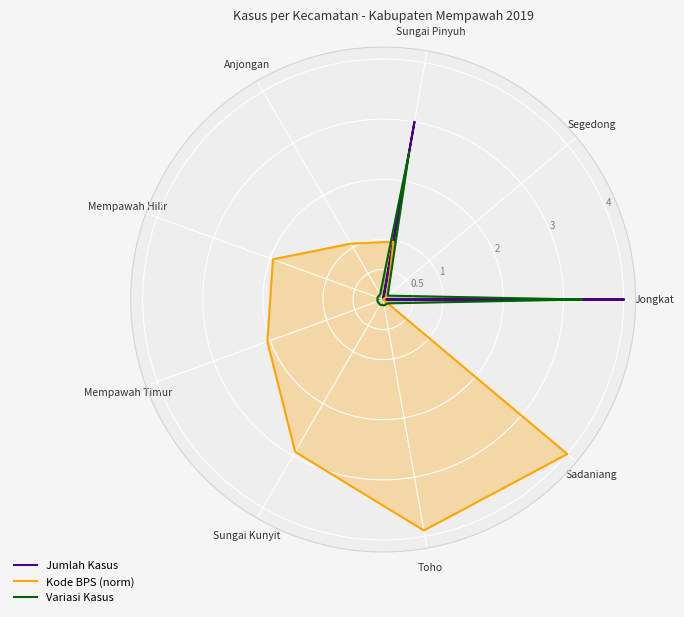

Rank the series by their average value, from lowest to highest.

Variasi Kasus, Jumlah Kasus, Kode BPS (norm)